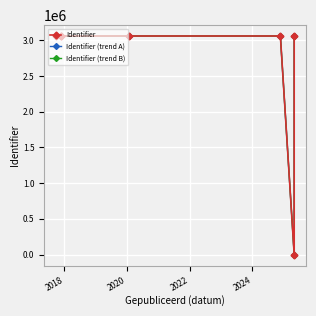

True or false: Identifier and Identifier (trend B) cross at least once.

False